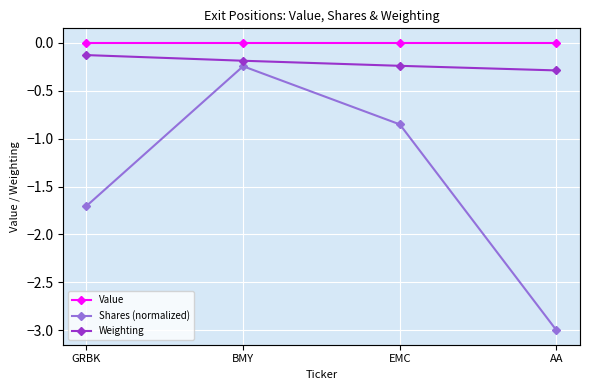

What are all the series names shown in the legend?

Value, Shares (normalized), Weighting